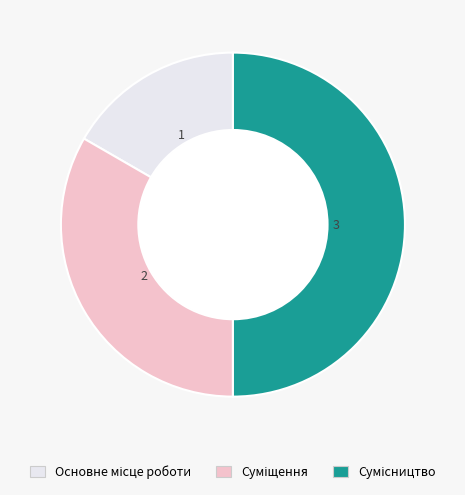

Is there any slice that represents more than half of the pie?

No